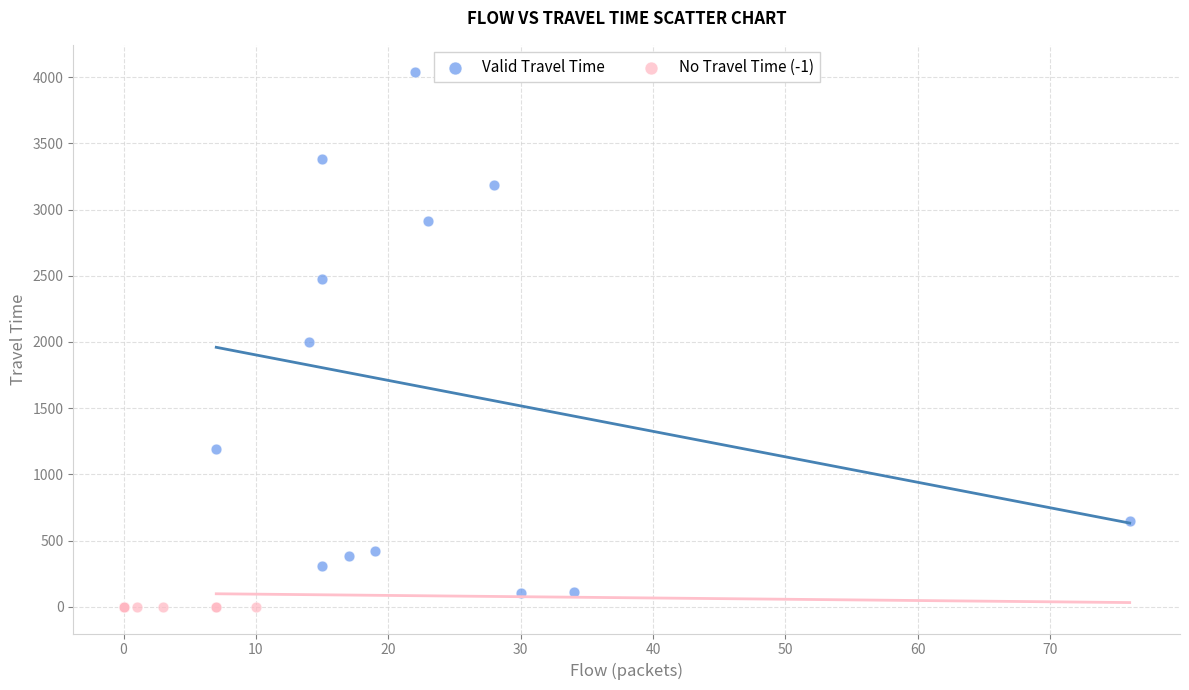

Which series reaches the maximum Y coordinate?

Valid Travel Time